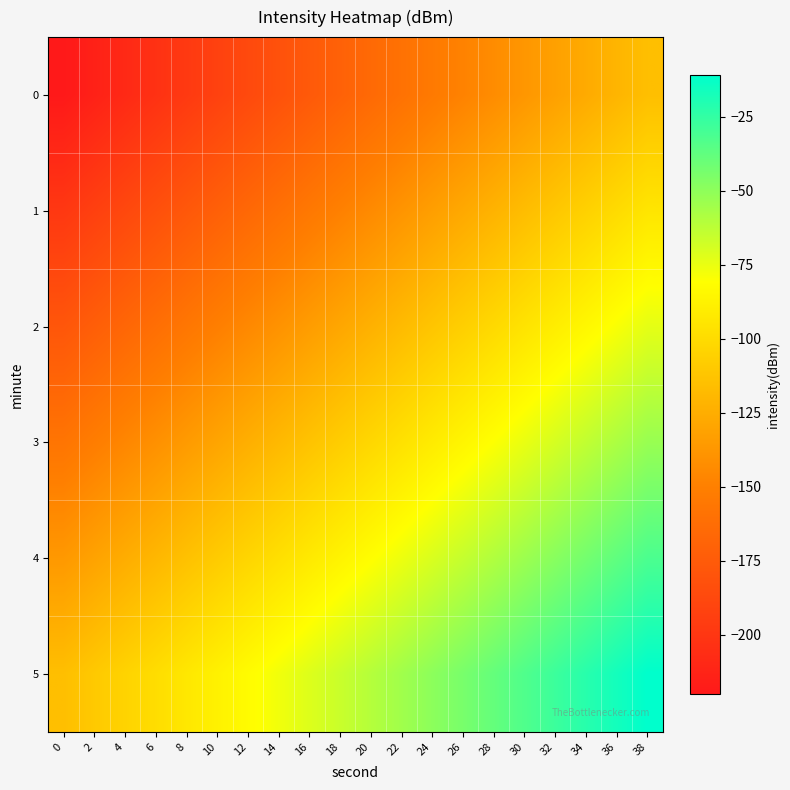

Reading left to right, extract all data points from this chart.

0: 0=-219.9	2=-214.4	4=-208.9	6=-203.4	8=-197.9	10=-192.4	12=-186.9	14=-181.4	16=-175.9	18=-170.4	20=-164.9	22=-159.4	24=-153.9	26=-148.4	28=-142.9	30=-137.4	32=-131.9	34=-126.4	36=-120.9	38=-115.4
1: 0=-199.0	2=-193.5	4=-188.0	6=-182.5	8=-177.0	10=-171.5	12=-166.0	14=-160.5	16=-155.0	18=-149.5	20=-144.0	22=-138.5	24=-133.0	26=-127.5	28=-122.0	30=-116.5	32=-111.0	34=-105.5	36=-100.1	38=-94.6
2: 0=-178.1	2=-172.6	4=-167.1	6=-161.6	8=-156.1	10=-150.6	12=-145.1	14=-139.6	16=-134.1	18=-128.6	20=-123.1	22=-117.6	24=-112.1	26=-106.6	28=-101.2	30=-95.7	32=-90.2	34=-84.7	36=-79.2	38=-73.7
3: 0=-157.2	2=-151.7	4=-146.2	6=-140.7	8=-135.2	10=-129.7	12=-124.2	14=-118.7	16=-113.2	18=-107.7	20=-102.2	22=-96.8	24=-91.3	26=-85.8	28=-80.3	30=-74.8	32=-69.3	34=-63.8	36=-58.3	38=-52.8
4: 0=-136.3	2=-130.8	4=-125.3	6=-119.8	8=-114.3	10=-108.8	12=-103.3	14=-97.9	16=-92.4	18=-86.9	20=-81.4	22=-75.9	24=-70.4	26=-64.9	28=-59.4	30=-53.9	32=-48.4	34=-42.9	36=-37.4	38=-31.9
5: 0=-115.4	2=-109.9	4=-104.4	6=-99.0	8=-93.5	10=-88.0	12=-82.5	14=-77.0	16=-71.5	18=-66.0	20=-60.5	22=-55.0	24=-49.5	26=-44.0	28=-38.5	30=-33.0	32=-27.5	34=-22.0	36=-16.5	38=-11.0